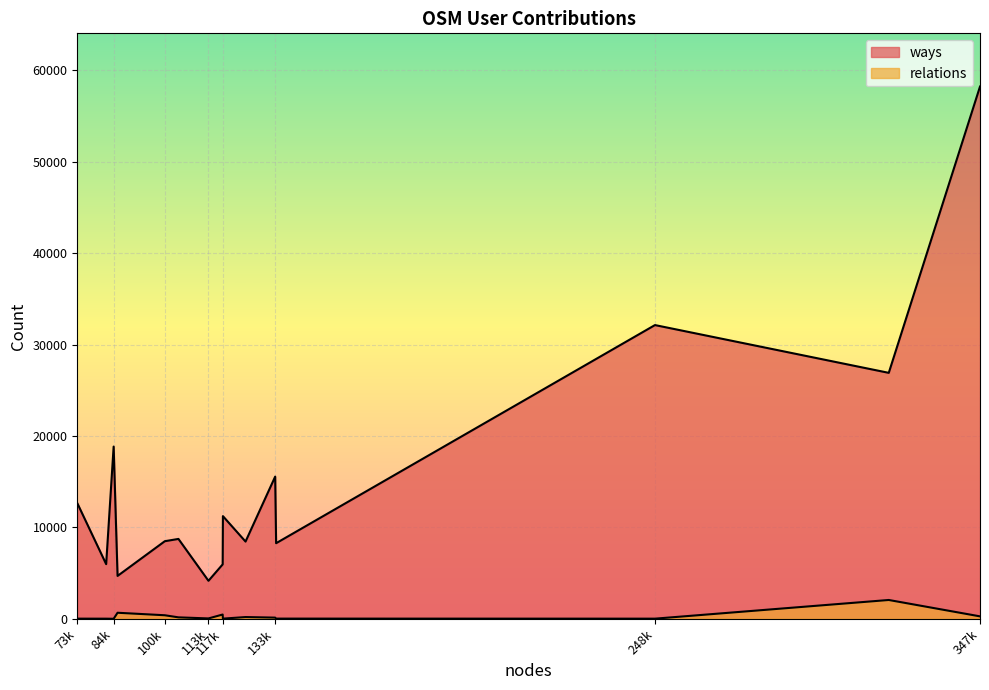

Does the chart display data point markers on the line(s)?

No